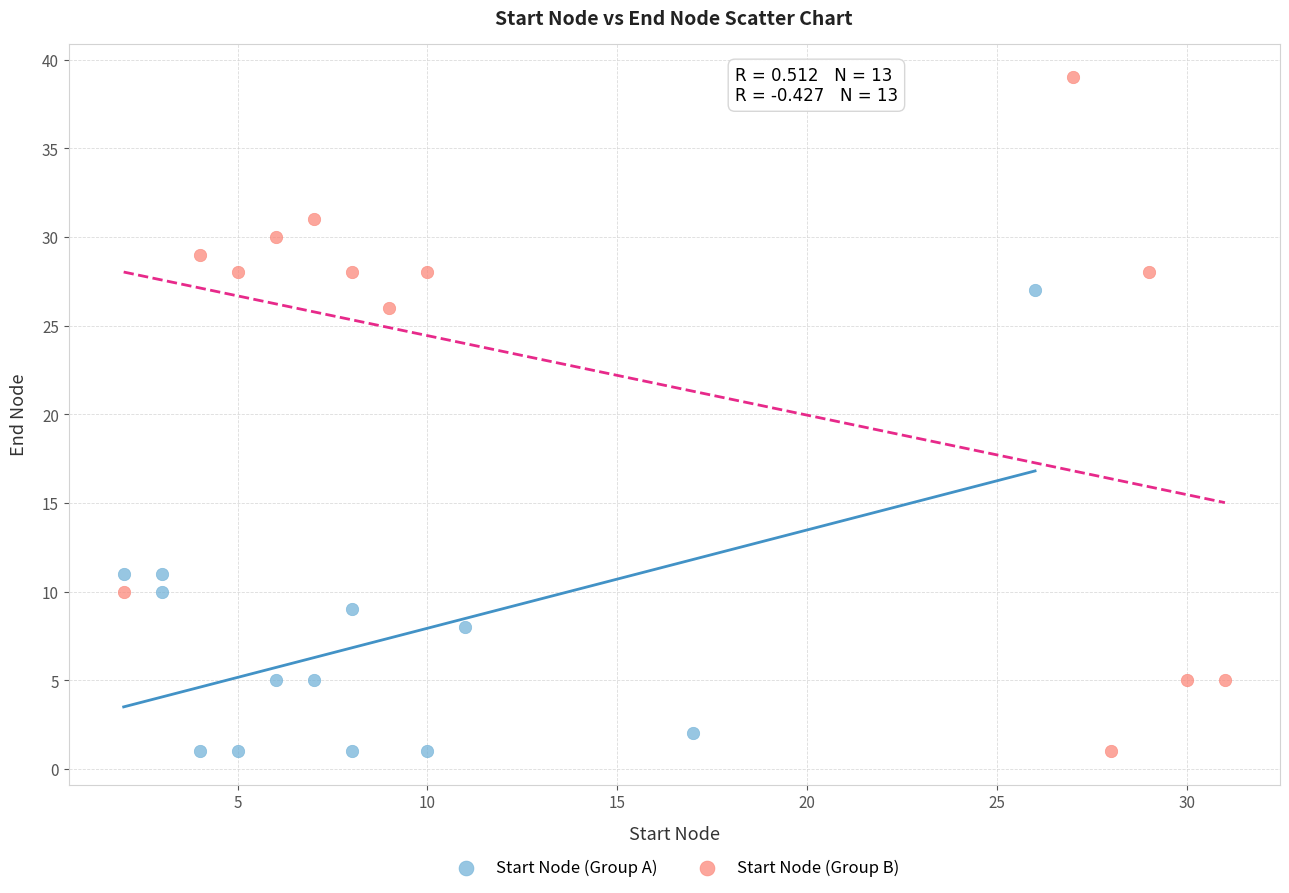

Which series has the widest spread of Y values?

Start Node (Group B)